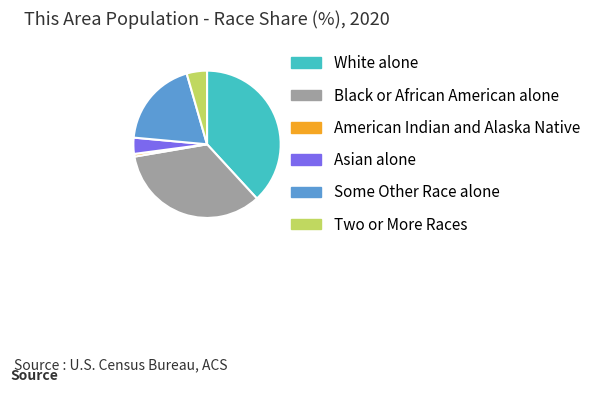

Which category has the biggest portion of the pie?

White alone